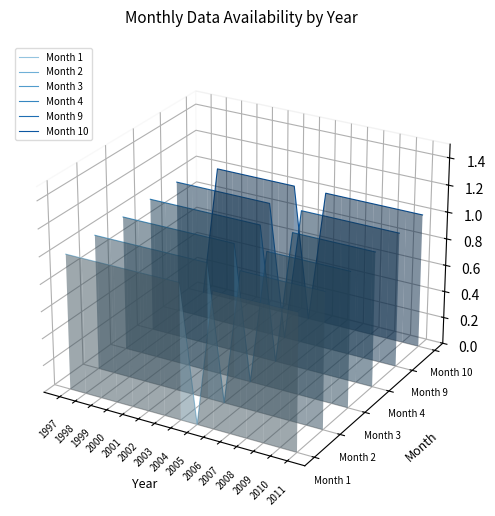

How many data points in Month 9 are above 0?

14